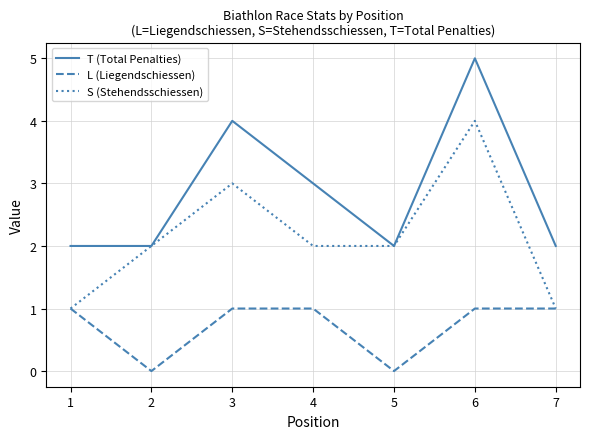

What are all the series names shown in the legend?

T (Total Penalties), L (Liegendschiessen), S (Stehendsschiessen)